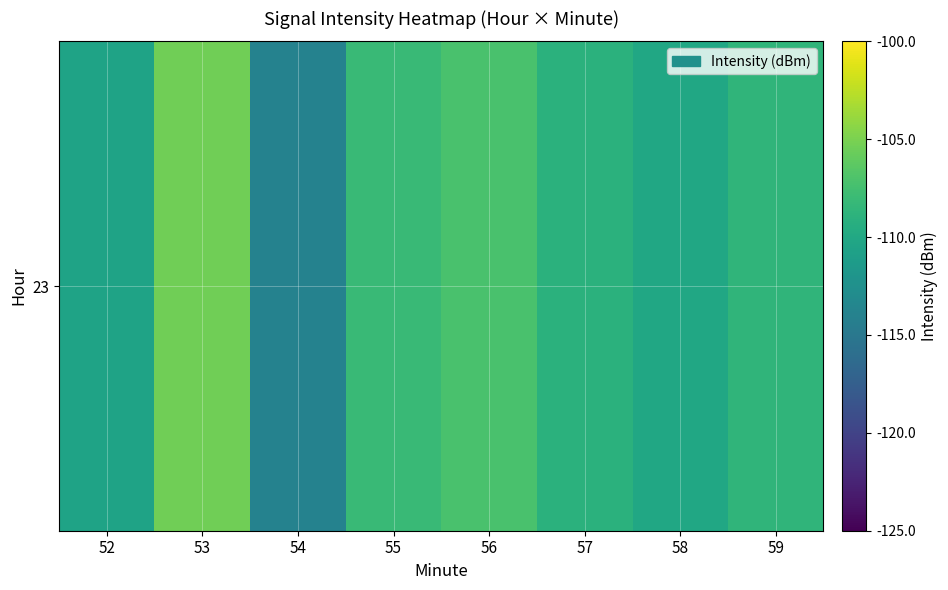

Rank the categories by value from lowest to highest.

54, 52, 58, 57, 59, 55, 56, 53